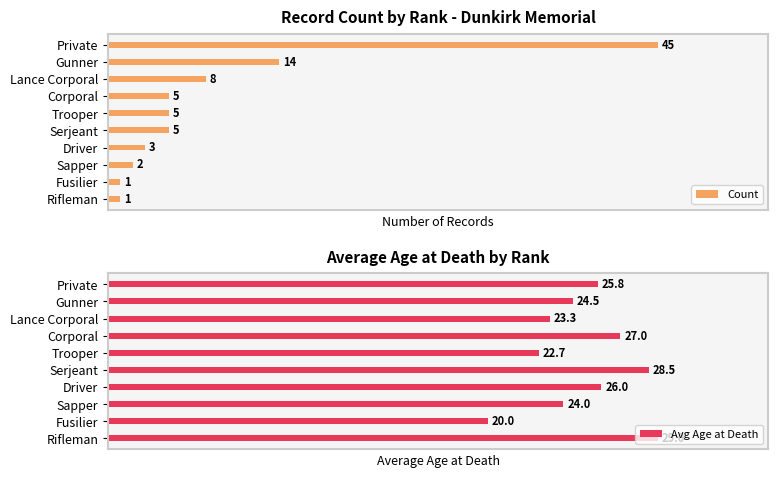

What is the value of the Avg Age at Death bar at the 10th from the left?

29.0